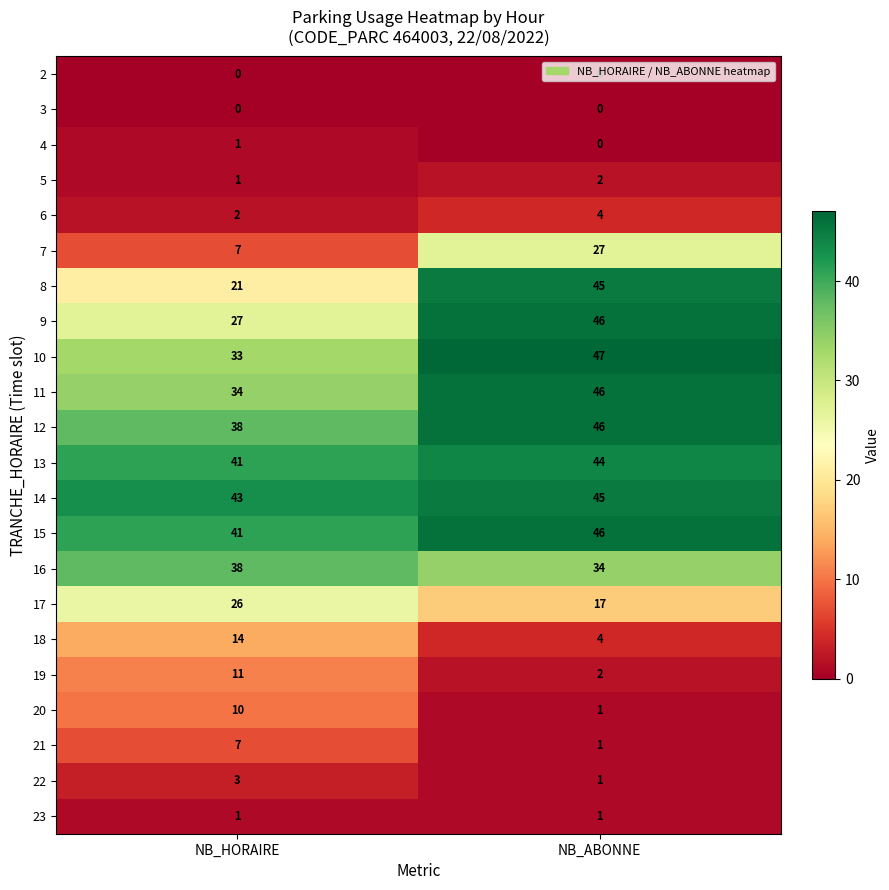

At which category is the sum across all series the highest?

NB_ABONNE